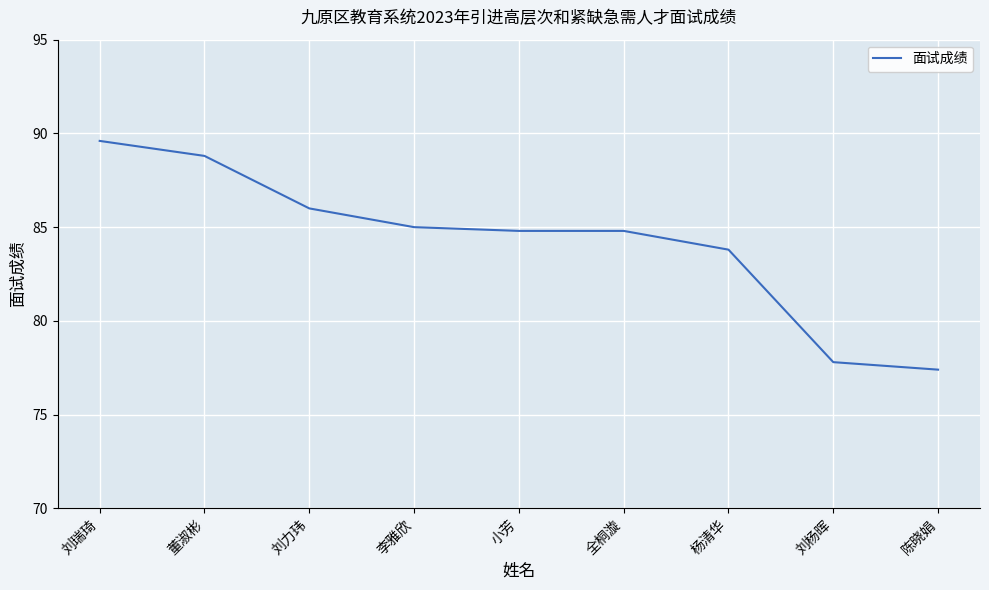

What position from the right is 杨清华?

3